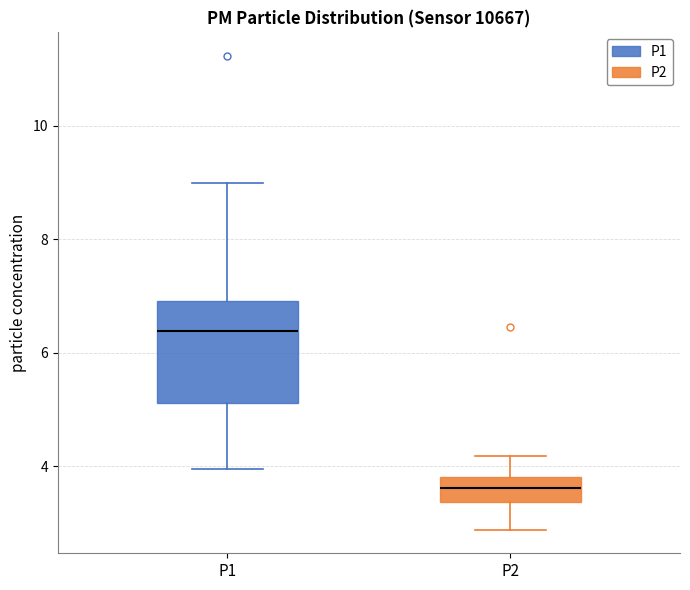

Reading left to right, read every box against the y-axis: the position of its median line, the range the box covers, and the ends of its whiskers. The values are not printed on the chart, so give them approximately, as read against the axis.

P1: median 6.4, box 5.2 to 7.0, whiskers 4.0 to 9.0
P2: median 3.6, box 3.4 to 3.8, whiskers 2.8 to 4.2